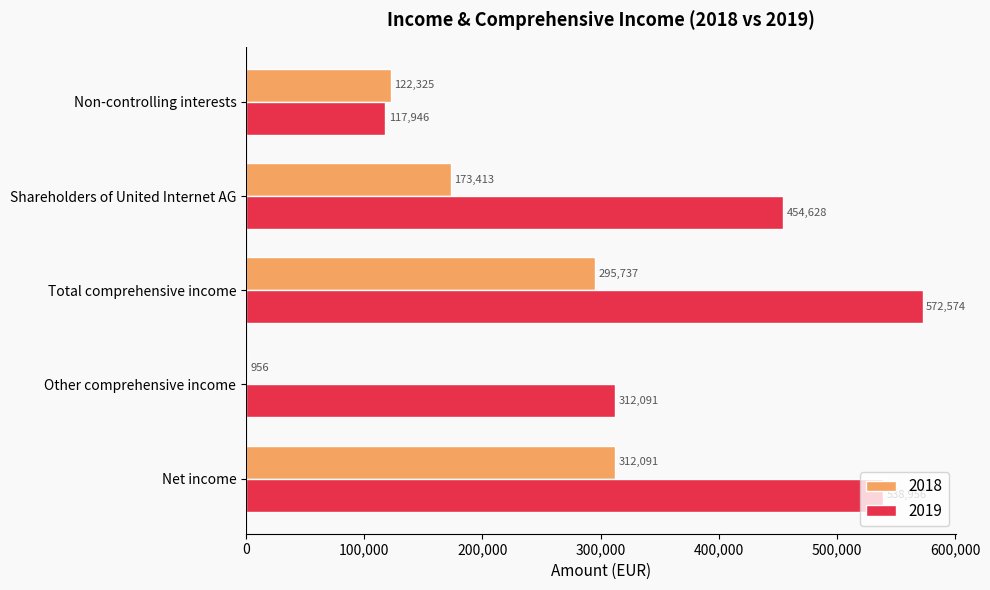

What is the sum of the 2018 values at Other comprehensive income and Shareholders of United Internet AG?

174369